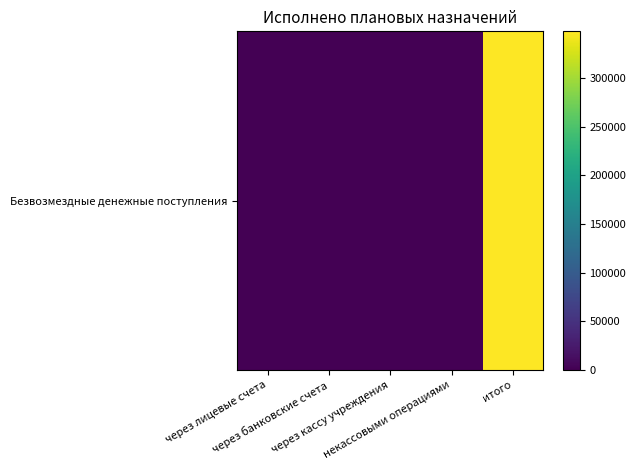

Which label corresponds to the largest value in the chart?

итого